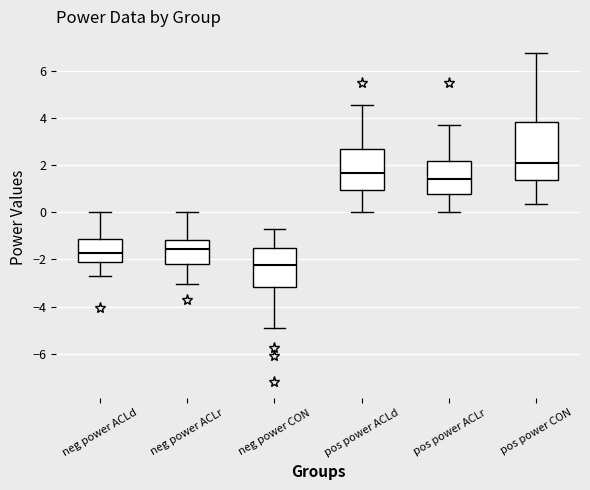

Comparing the boxes themselves (not the whiskers), which one is the tallest?

pos power CON